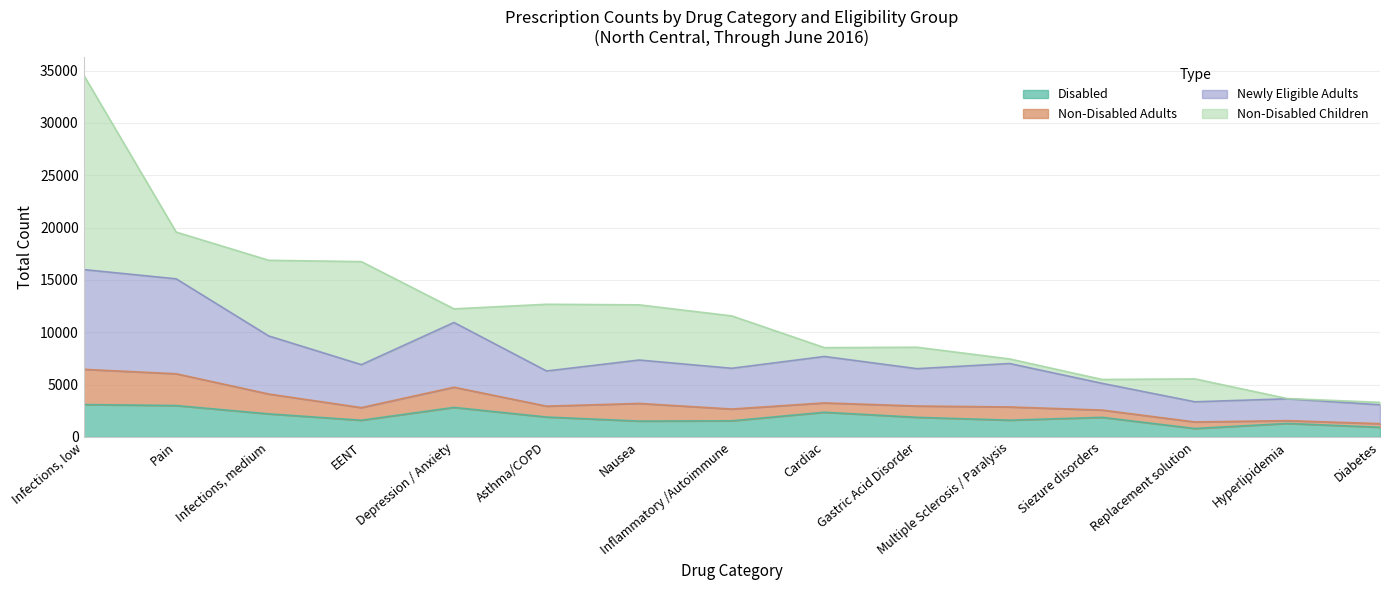

What is the minimum value shown in the chart?

808